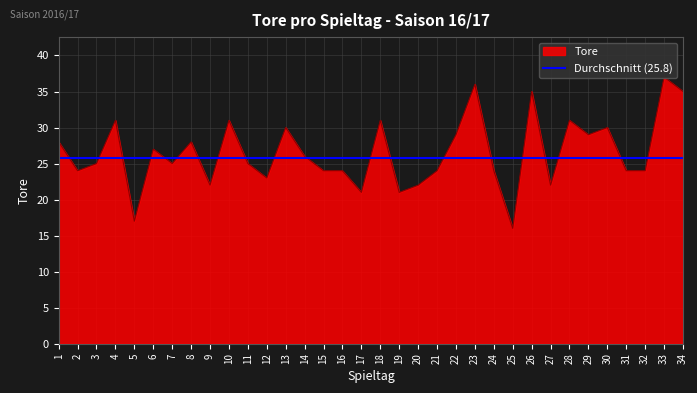

What is the sum of the values at 32 and 11?

49